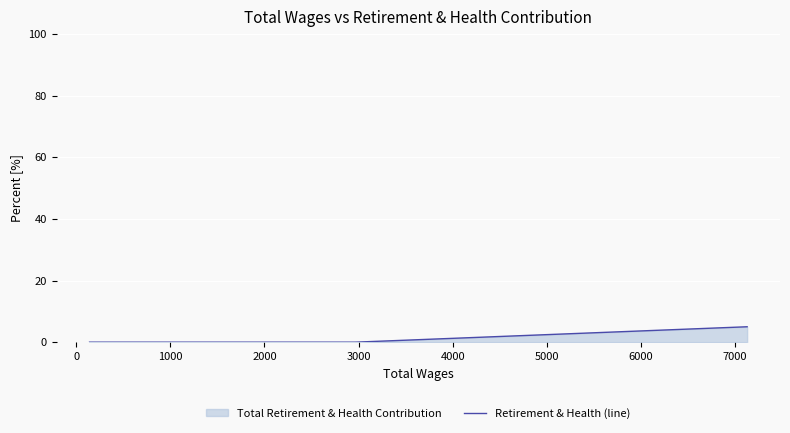

What is the difference between the maximum and minimum values?

5